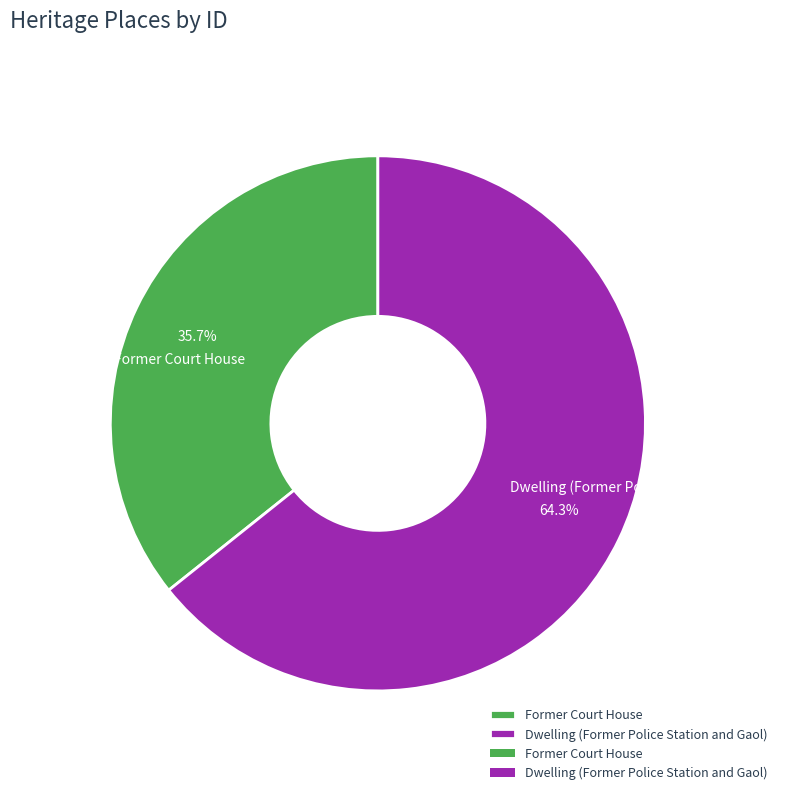

Rank the categories by value from lowest to highest.

Former Court House, Dwelling (Former Police Station and Gaol)